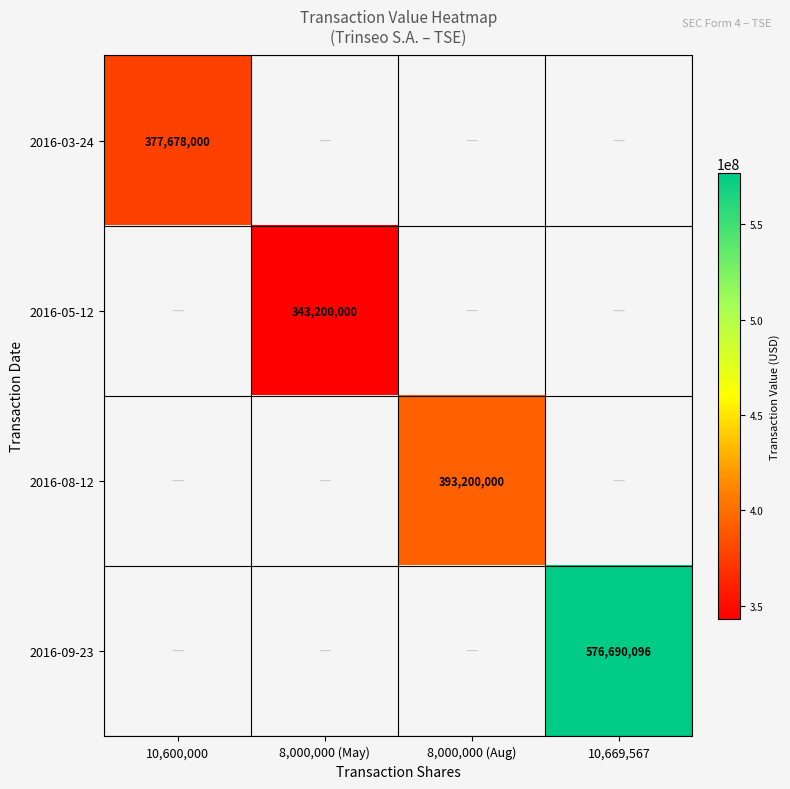

True or false: 2016-09-23 has a value of 191836520 at 10,669,567.

False